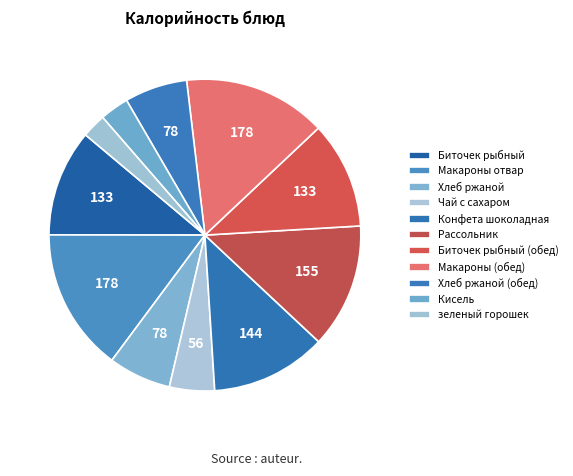

What is the largest slice in the pie chart?

Макароны отвар